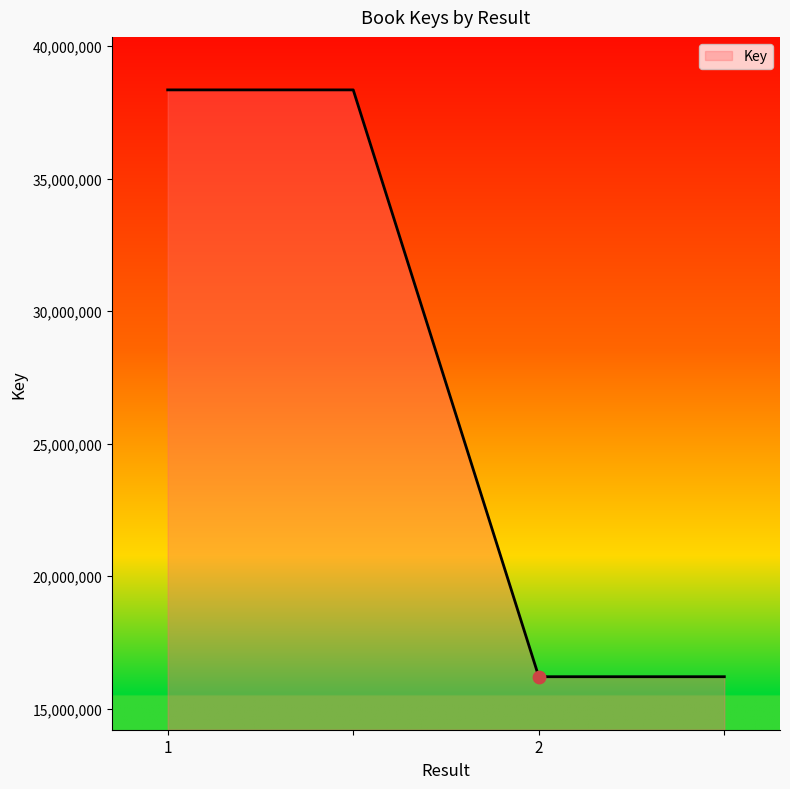

What is the sum of all values?

109101268